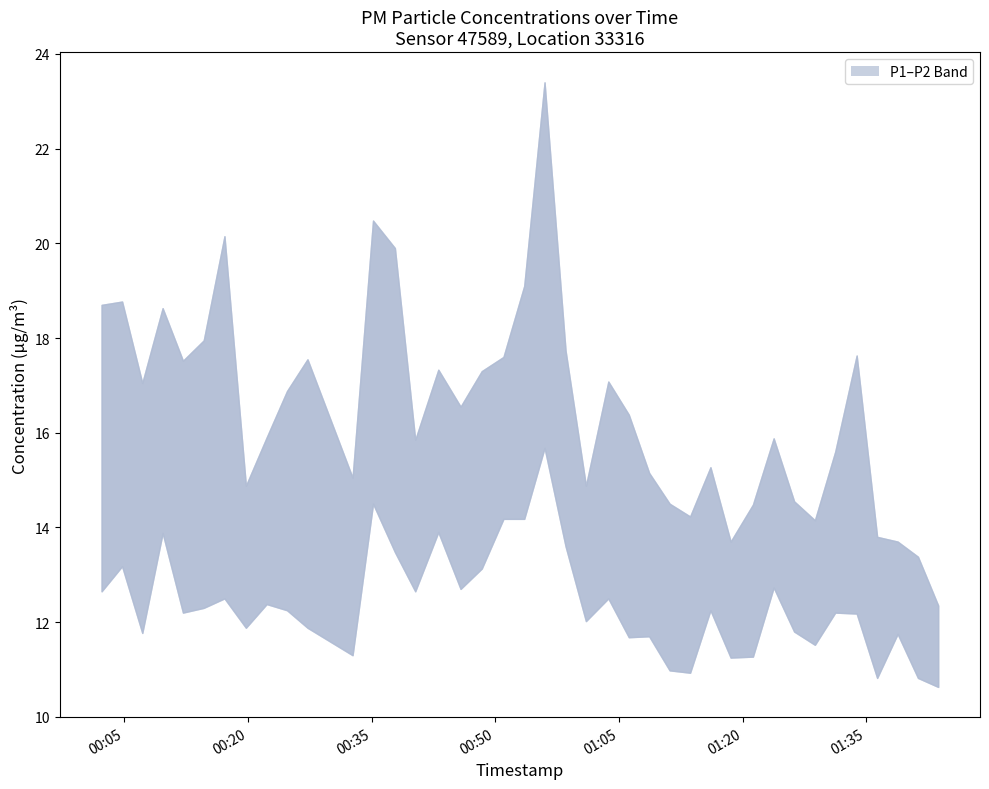

Is it true that P1 equals 24.6 at 15?

False